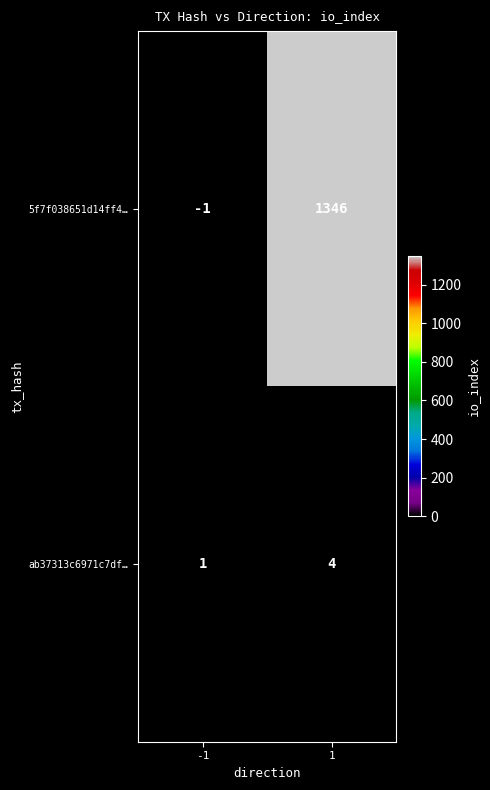

What is the greatest value displayed?

1346